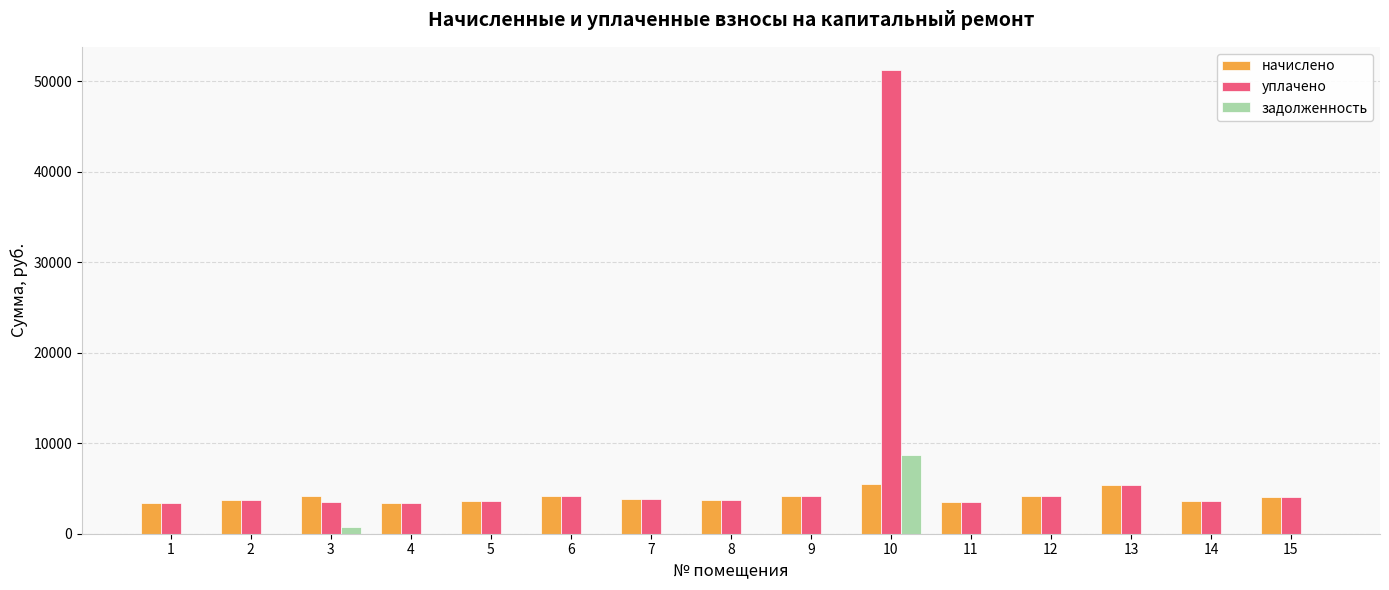

Is it true that задолженность equals -3049.0 at 2?

False